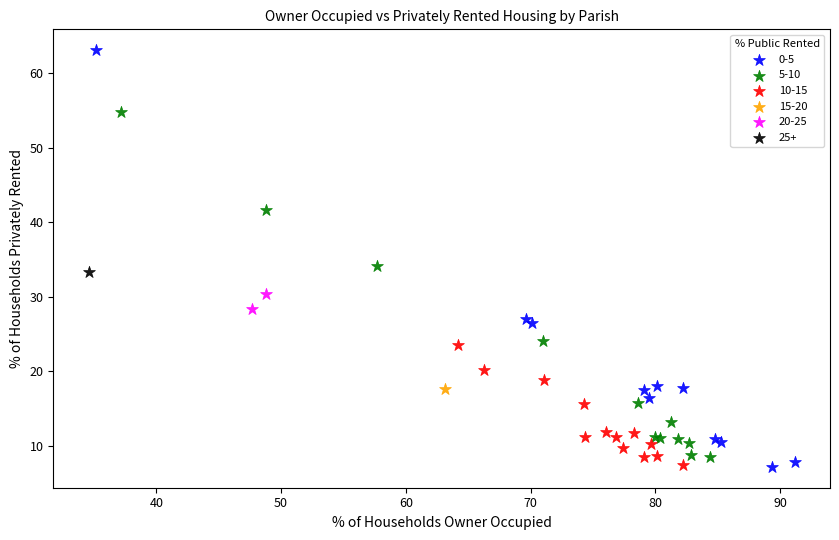

What are all the series names shown in the legend?

0-5, 5-10, 10-15, 15-20, 20-25, 25+